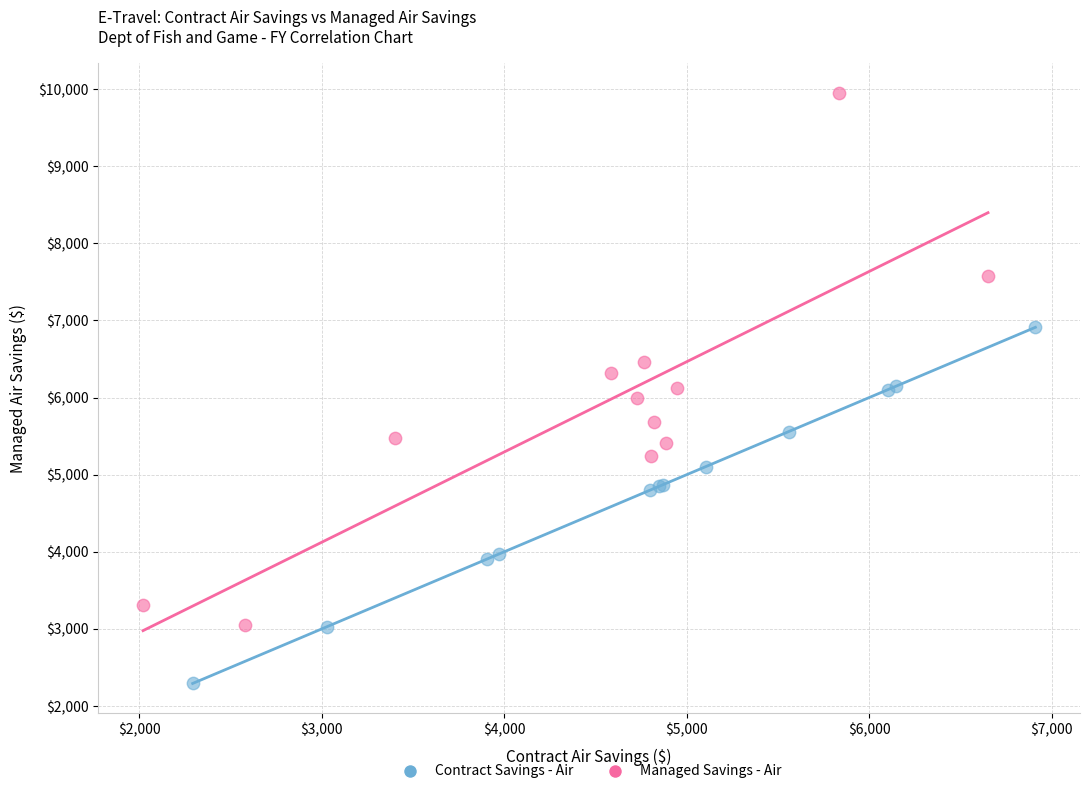

What are all the series names shown in the legend?

Contract Savings - Air, Managed Savings - Air